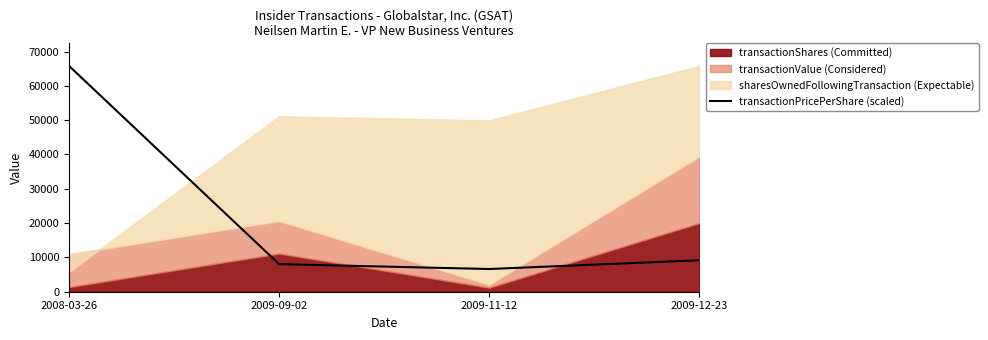

True or false: transactionPricePerShare (scaled) has more than 0 points higher than both neighbors.

False